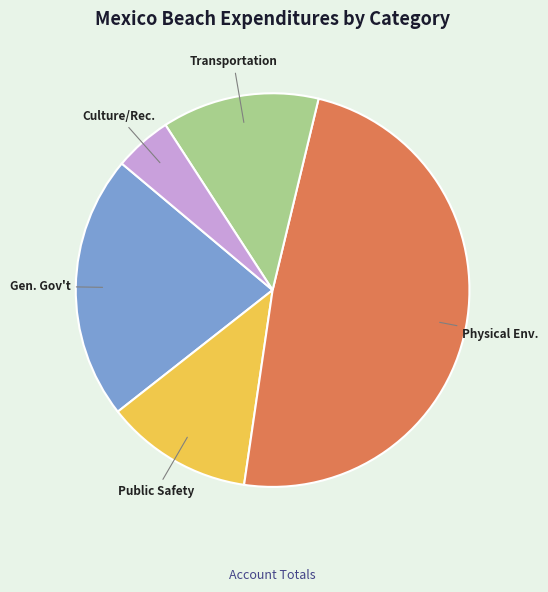

Is the sum of Physical Env. and Culture/Rec. greater than half?

Yes